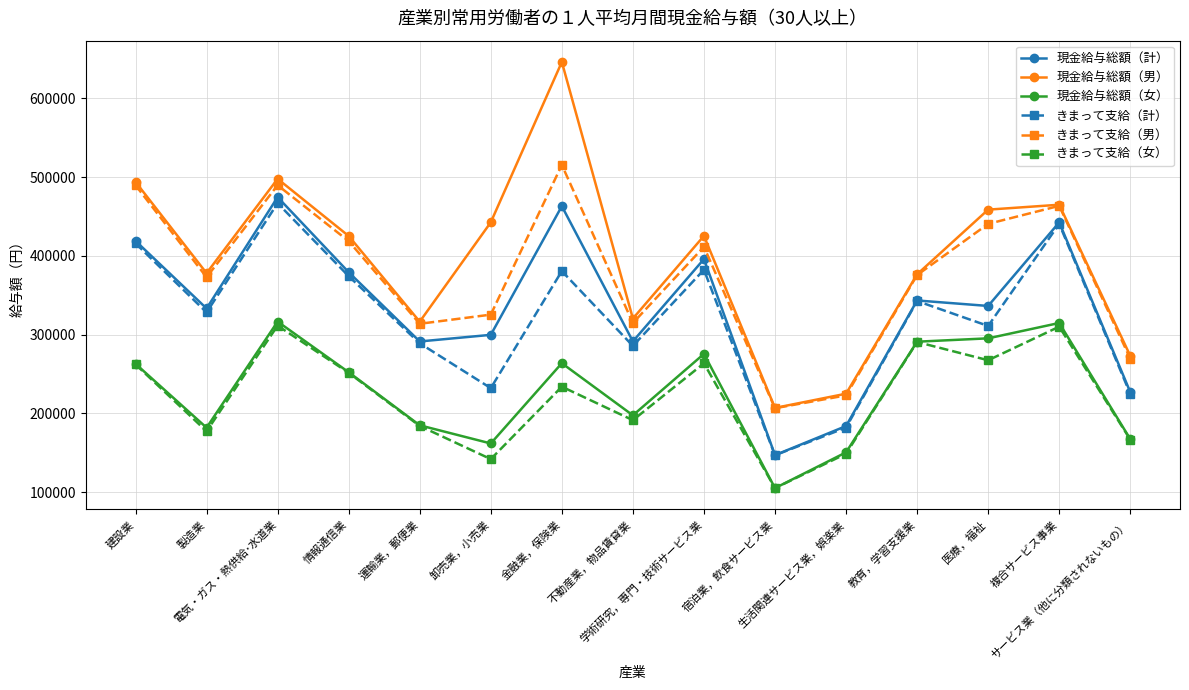

True or false: 現金給与総額（男） and 現金給与総額（女） cross at least once.

False